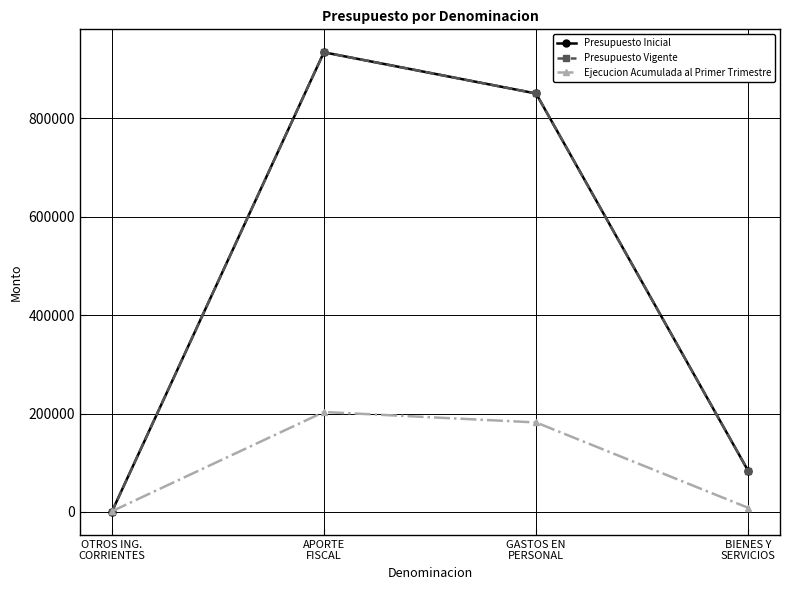

After their last crossing, which series has the higher values: Ejecucion Acumulada al Primer Trimestre or Presupuesto Inicial?

Presupuesto Inicial